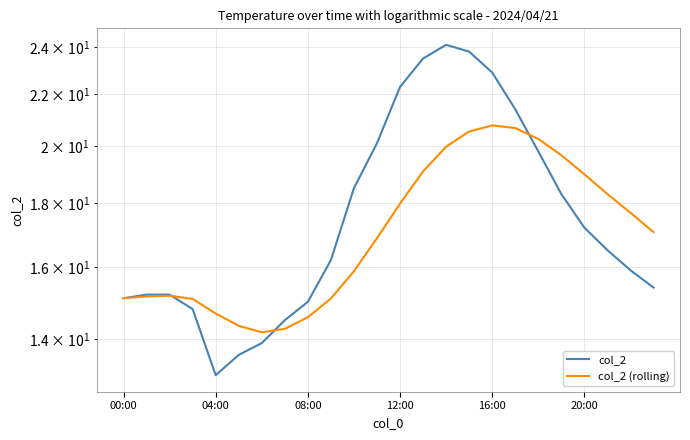

What is the difference between the second highest and minimum values in the col_2 (rolling) series?

6.5